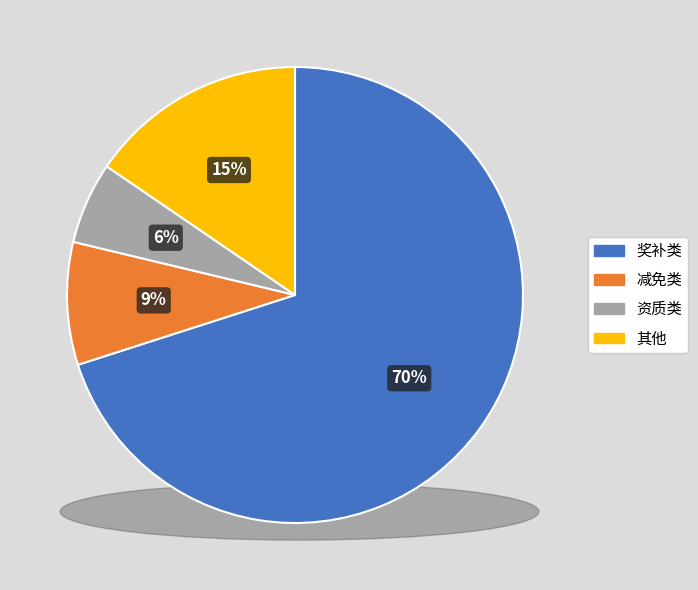

Rank the categories by value from highest to lowest.

奖补类, 其他, 减免类, 资质类